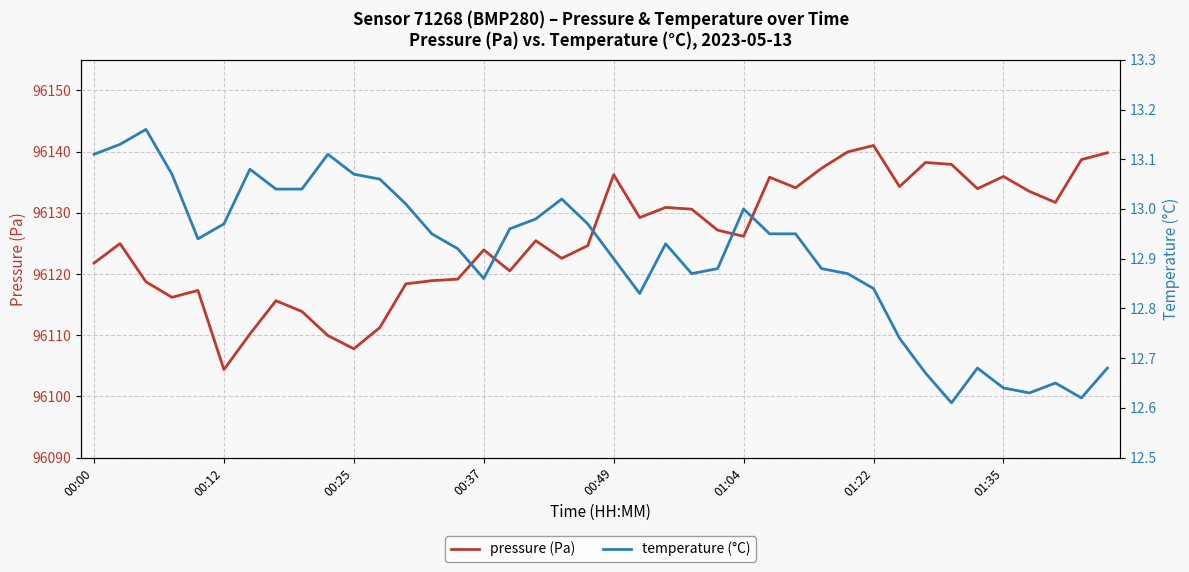

In temperature (°C), how many points are higher than both neighbors (excluding endpoints)?

8